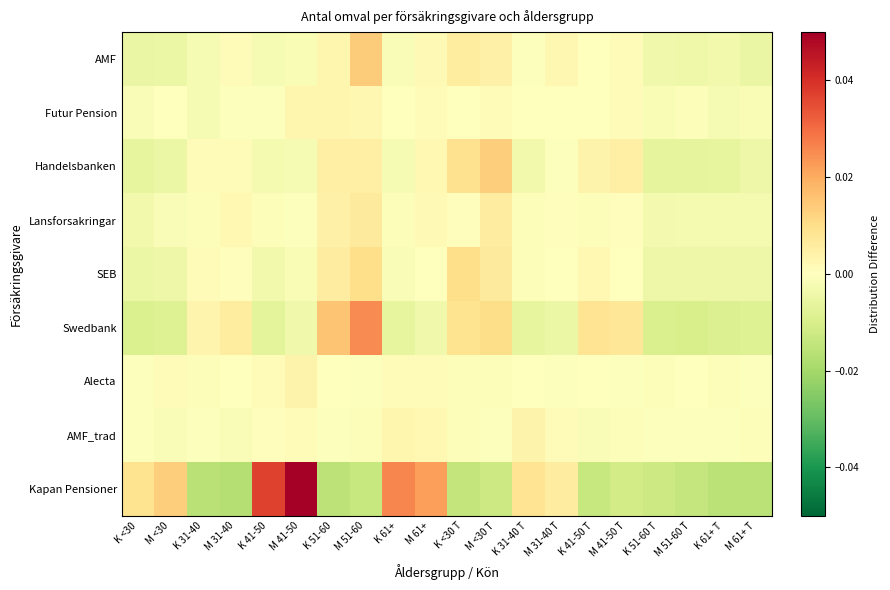

Which has a higher value, K 61+ T or K <30?

K 61+ T